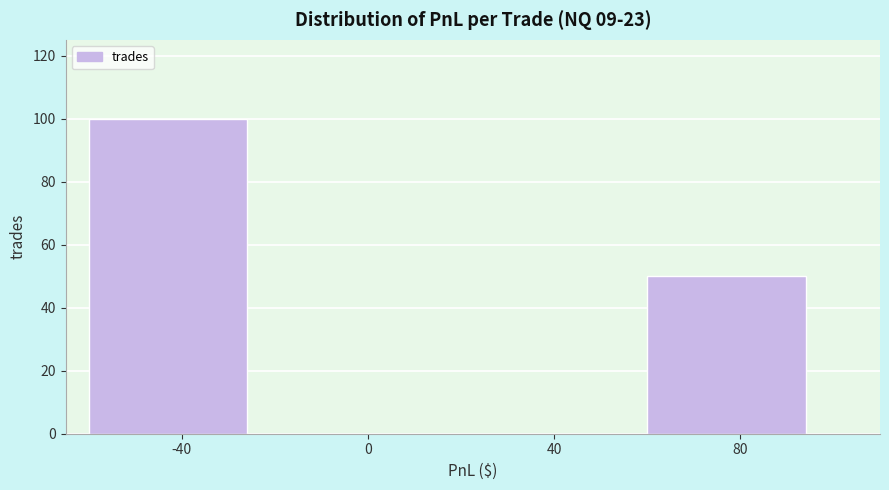

Reading left to right, transcribe this chart: for each bar, give the range it covers on the x-axis and its height. The values are not printed on the chart, so give them approximately, as read against the axis.

-60 to -20: 100
-20 to 20: 0
20 to 60: 0
60 to 100: 50